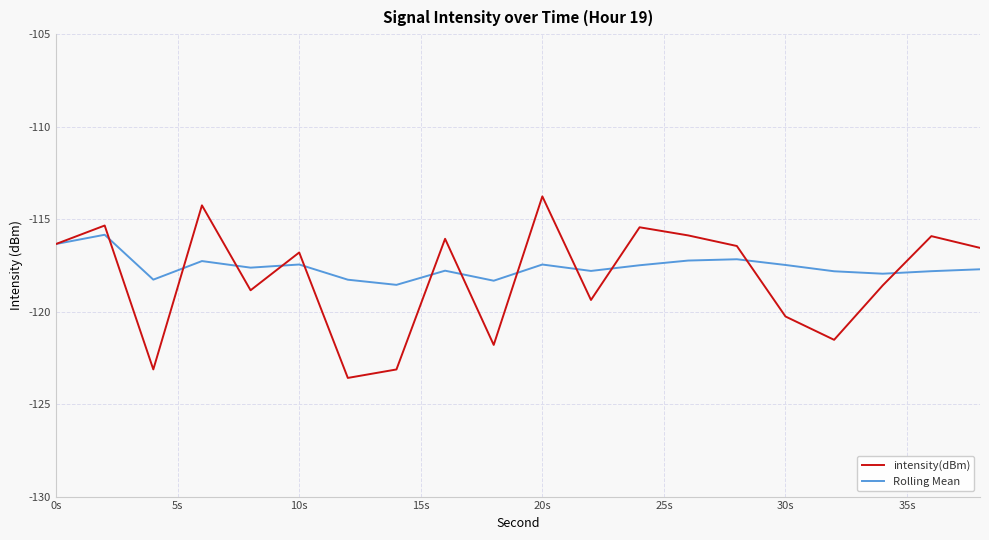

What is the maximum value shown in the chart?

-113.8